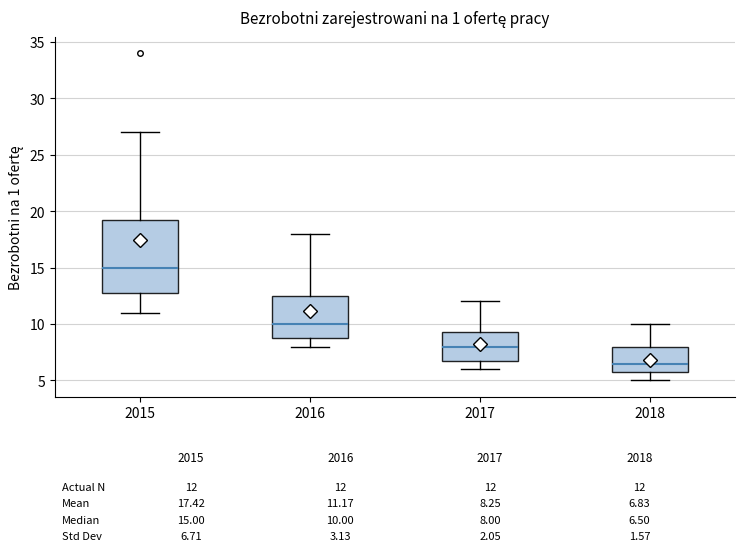

Comparing the boxes themselves (not the whiskers), which one is the tallest?

2015